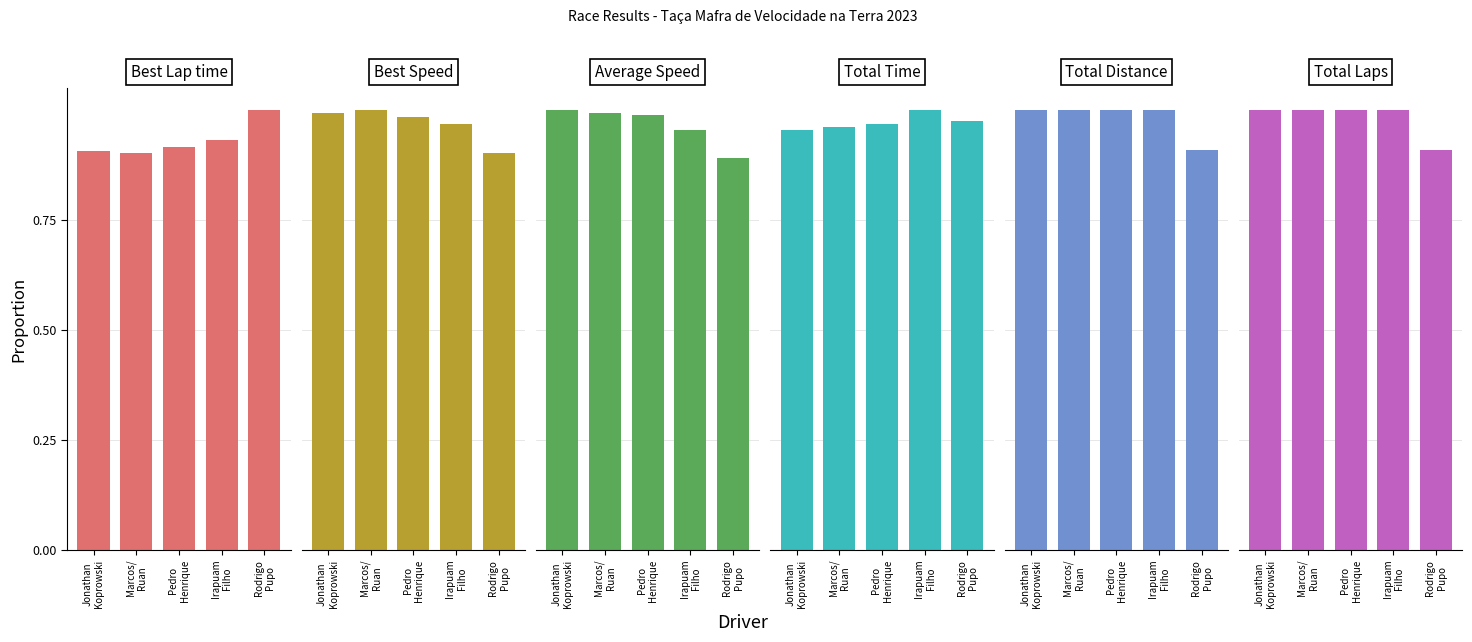

Rank the series by their maximum value, from lowest to highest.

Best Lap time, Best Speed, Average Speed, Total Time, Total Distance, Total Laps